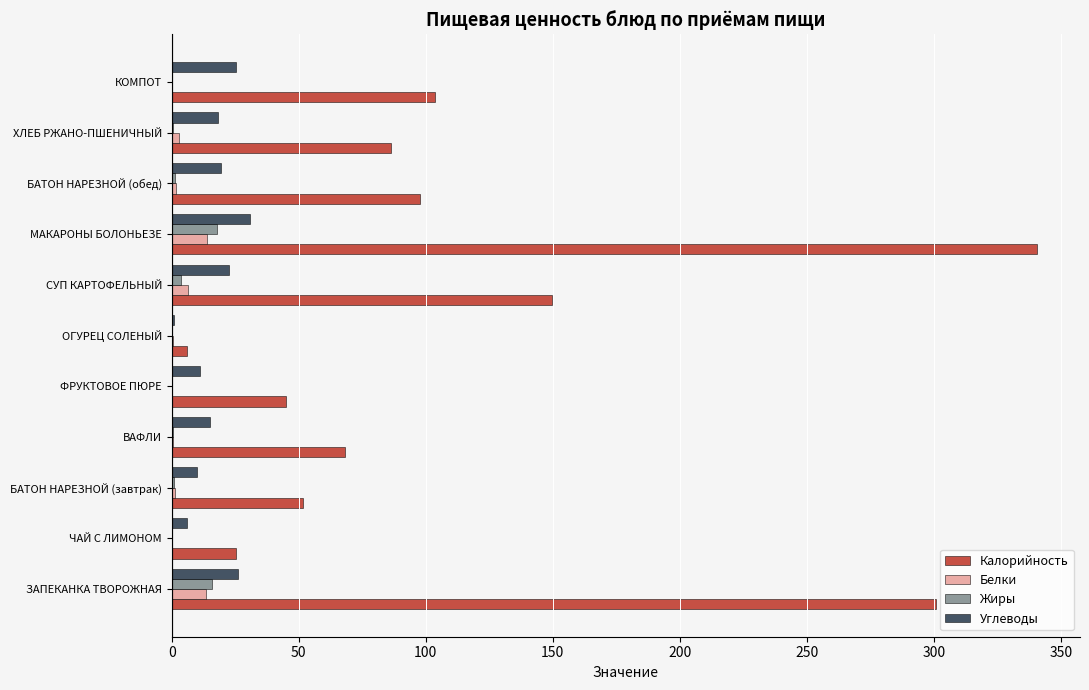

At which category is the sum across all series the highest?

МАКАРОНЫ БОЛОНЬЕЗЕ